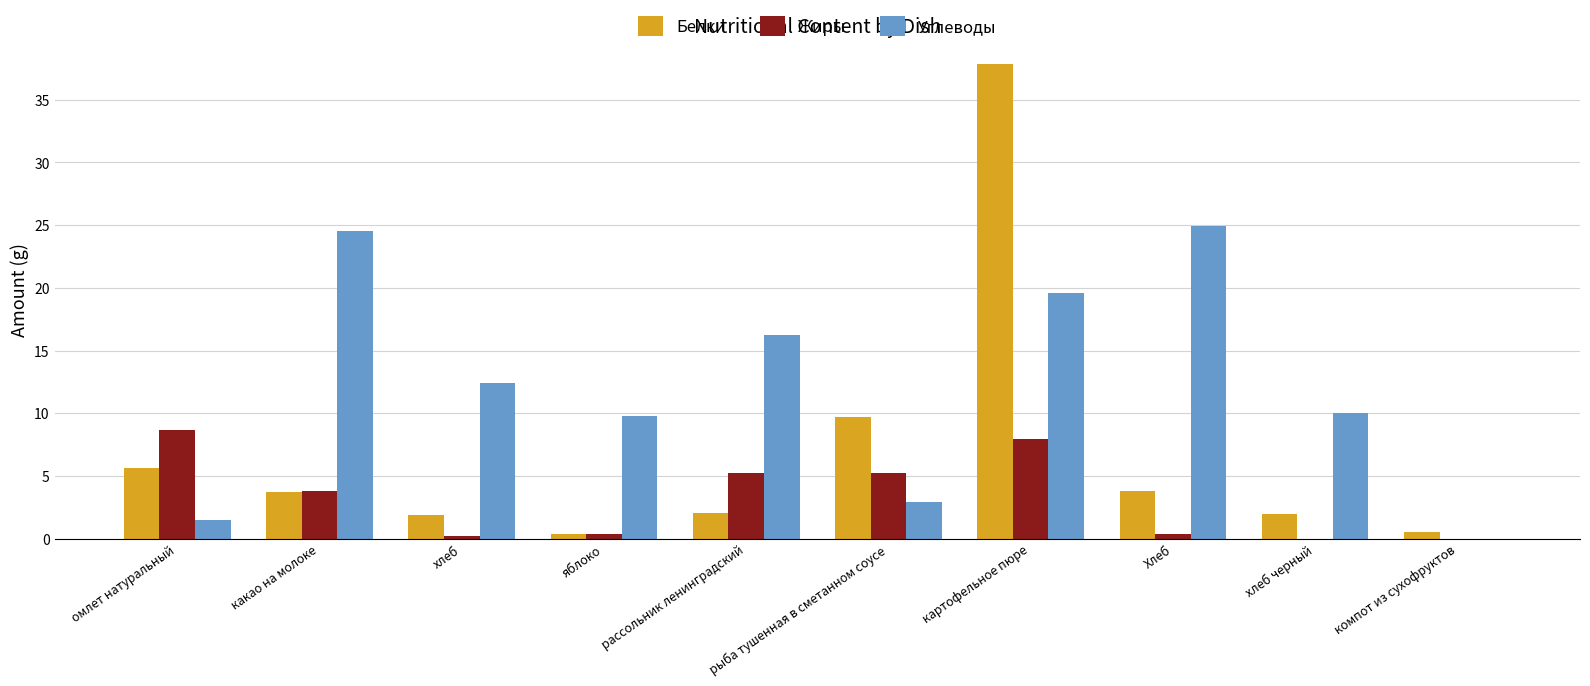

Which category has the highest value in the Углеводы series?

Хлеб